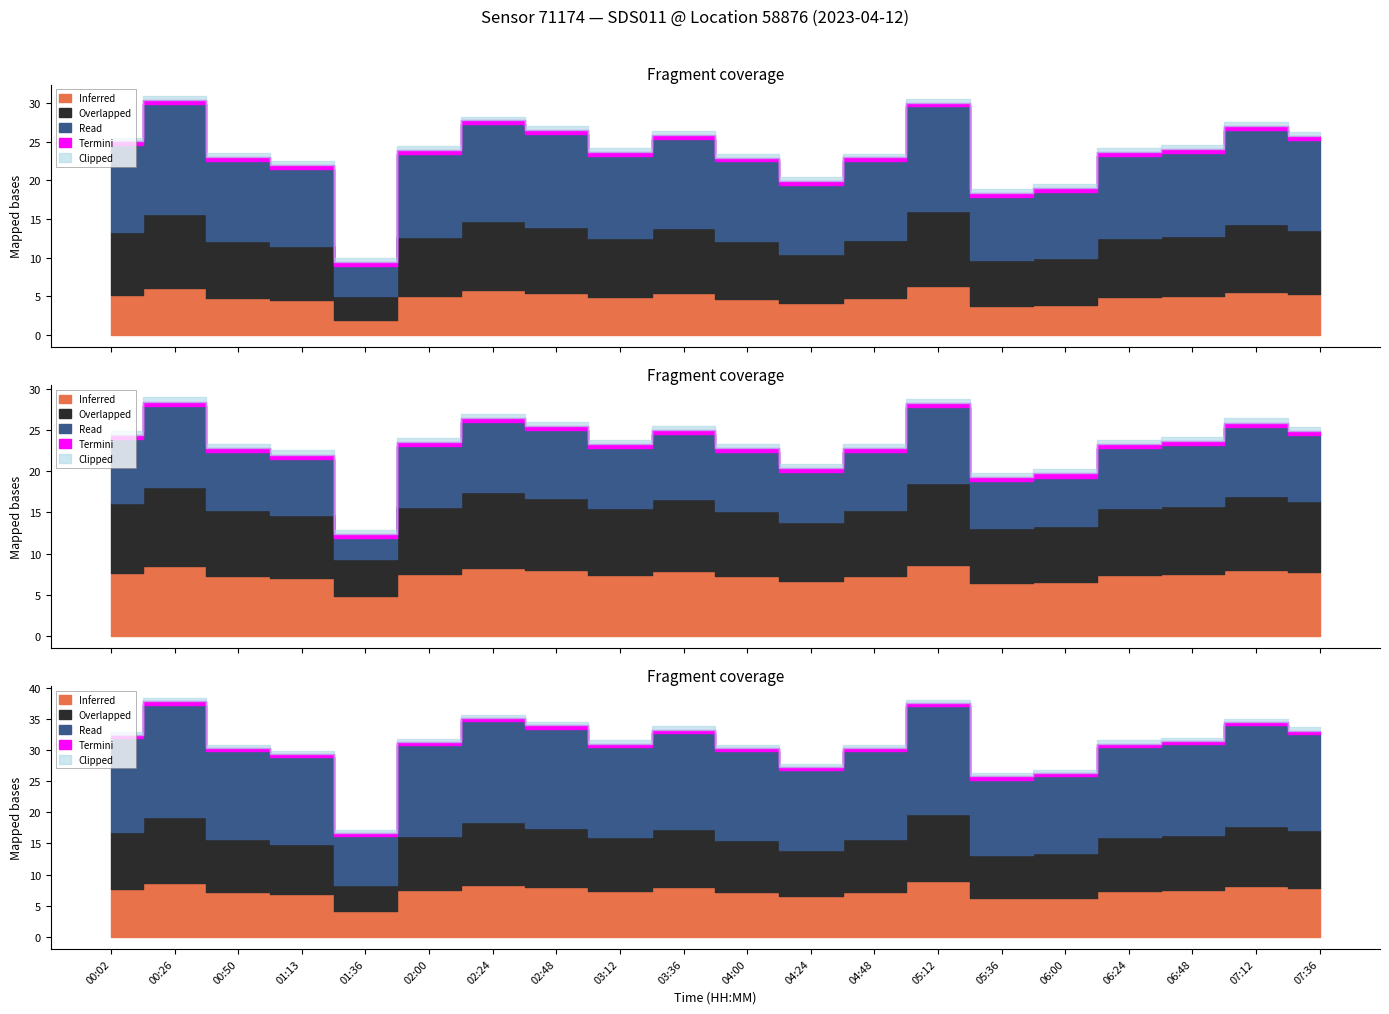

What position from the right is 04:24?

9